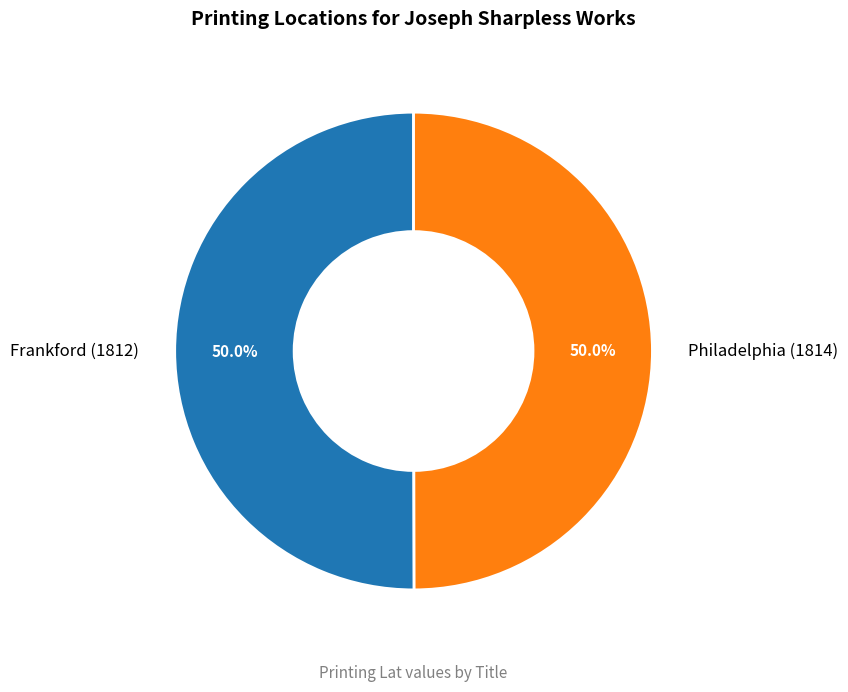

To the nearest percent, what percentage of the pie is Frankford (1812)?

50%